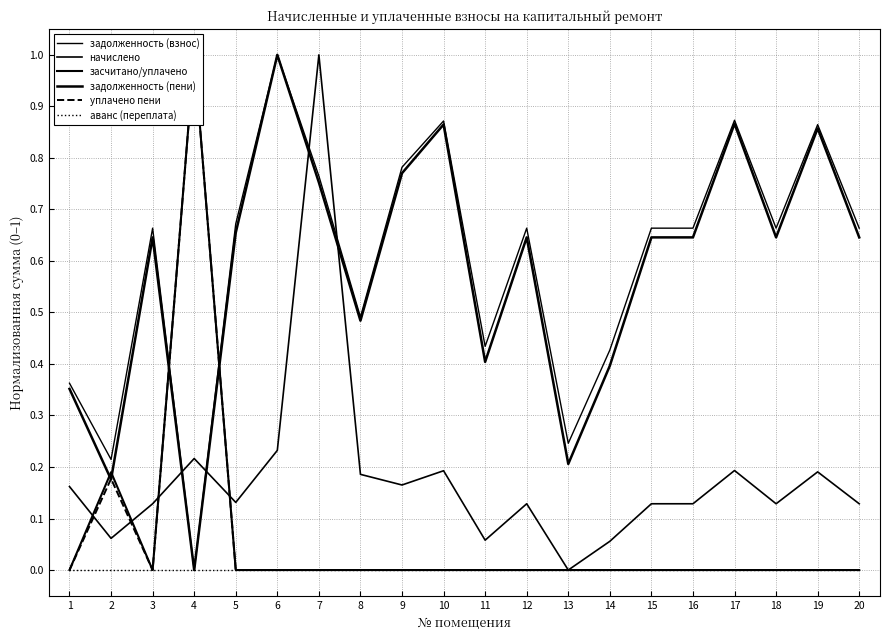

Reading right to left, extract all data points from this chart.

задолженность (взнос): 20=0.7	19=0.9	18=0.7	17=0.9	16=0.7	15=0.7	14=0.4	13=0.2	12=0.7	11=0.4	10=0.9	9=0.8	8=0.5	7=0.8	6=1.0	5=0.7	4=0.0	3=0.7	2=0.2	1=0.4
начислено: 20=0.1	19=0.2	18=0.1	17=0.2	16=0.1	15=0.1	14=0.1	13=0.0	12=0.1	11=0.1	10=0.2	9=0.2	8=0.2	7=1.0	6=0.2	5=0.1	4=0.2	3=0.1	2=0.1	1=0.2
засчитано/уплачено: 20=0.0	19=0.0	18=0.0	17=0.0	16=0.0	15=0.0	14=0.0	13=0.0	12=0.0	11=0.0	10=0.0	9=0.0	8=0.0	7=0.0	6=0.0	5=0.0	4=1.0	3=0.0	2=0.2	1=0.0
задолженность (пени): 20=0.6	19=0.9	18=0.6	17=0.9	16=0.6	15=0.6	14=0.4	13=0.2	12=0.6	11=0.4	10=0.9	9=0.8	8=0.5	7=0.8	6=1.0	5=0.7	4=0.0	3=0.6	2=0.2	1=0.4
уплачено пени: 20=0.0	19=0.0	18=0.0	17=0.0	16=0.0	15=0.0	14=0.0	13=0.0	12=0.0	11=0.0	10=0.0	9=0.0	8=0.0	7=0.0	6=0.0	5=0.0	4=1.0	3=0.0	2=0.2	1=0.0
аванс (переплата): 20=0.0	19=0.0	18=0.0	17=0.0	16=0.0	15=0.0	14=0.0	13=0.0	12=0.0	11=0.0	10=0.0	9=0.0	8=0.0	7=0.0	6=0.0	5=0.0	4=0.0	3=0.0	2=0.0	1=0.0